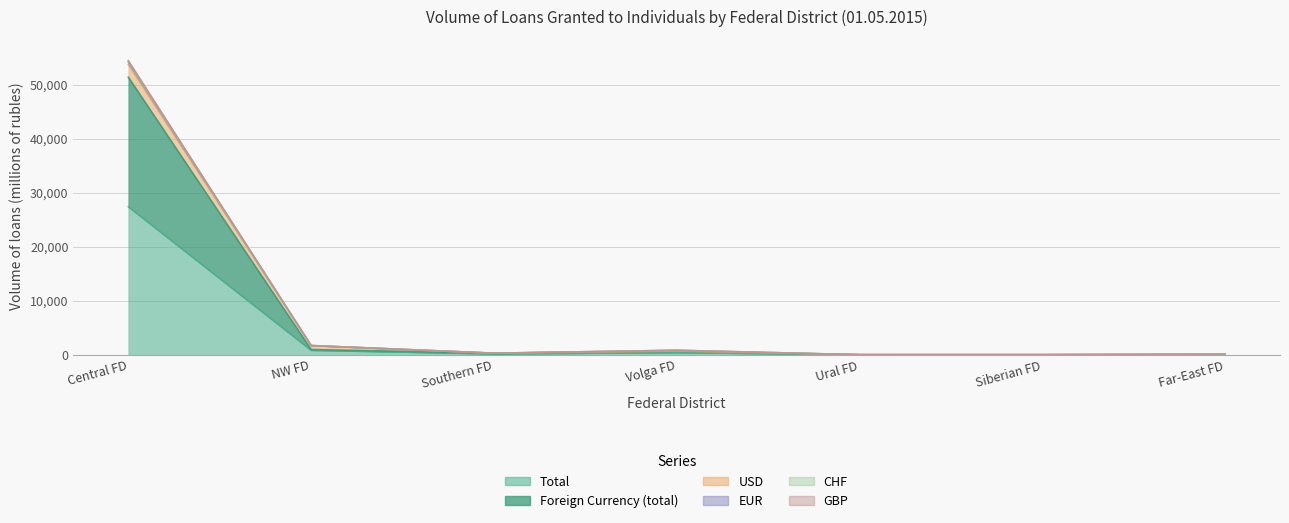

The value of Total at Volga FD is 448. True or false?

True